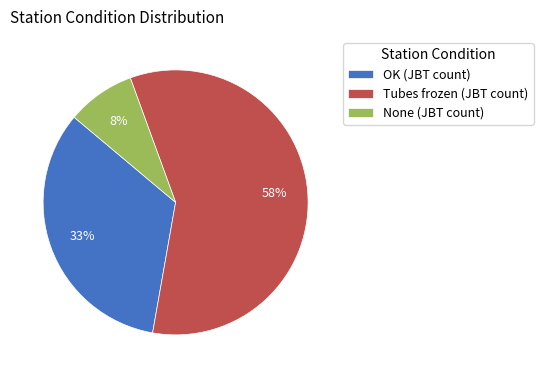

Is there a majority slice in this chart?

Yes